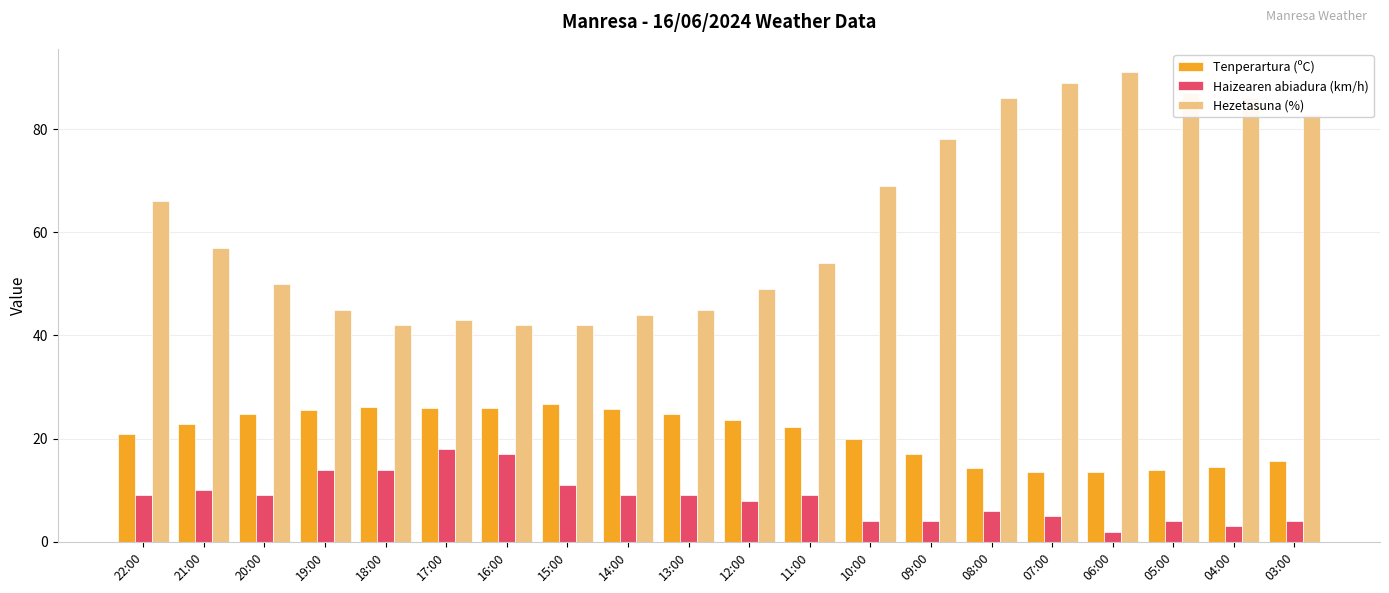

At 05:00, list the series in order from smallest to largest.

Haizearen abiadura (km/h), Tenperartura (ºC), Hezetasuna (%)